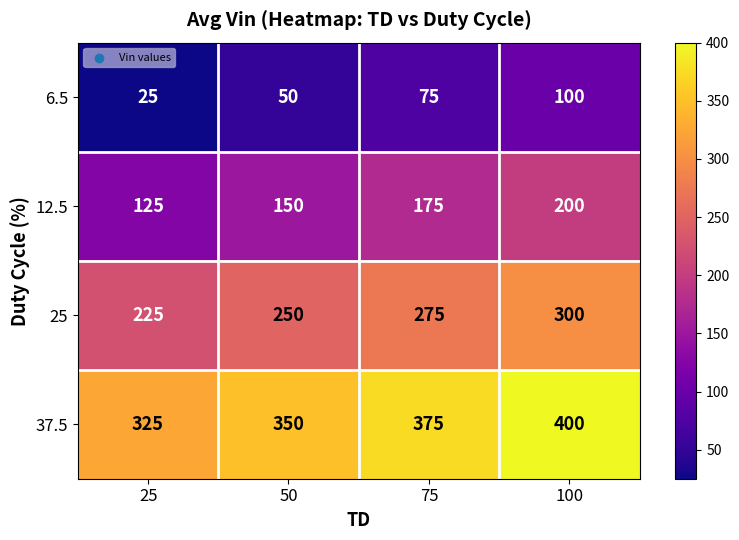

What is the maximum value shown in the chart?

400